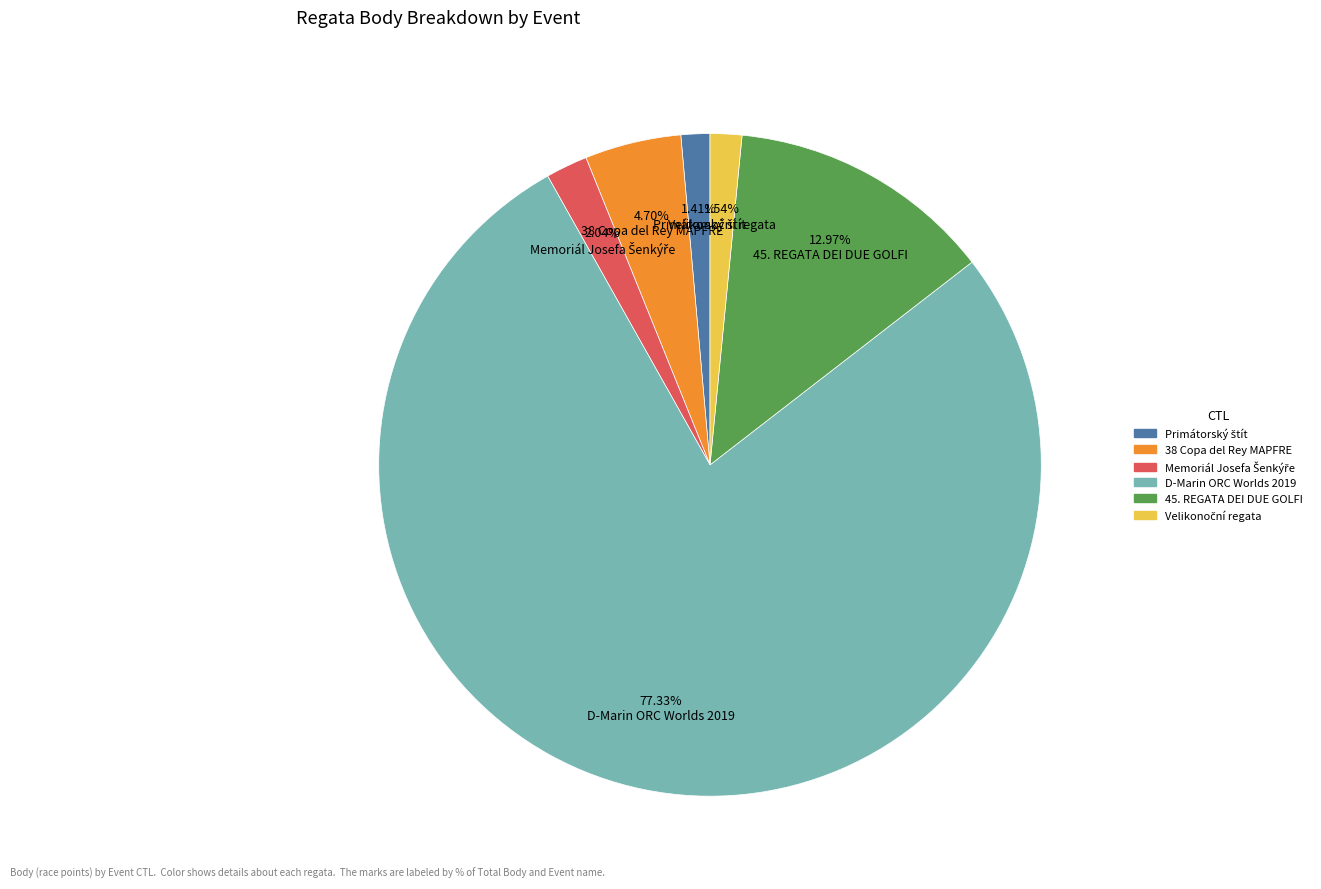

Which category has the biggest portion of the pie?

D-Marin ORC Worlds 2019